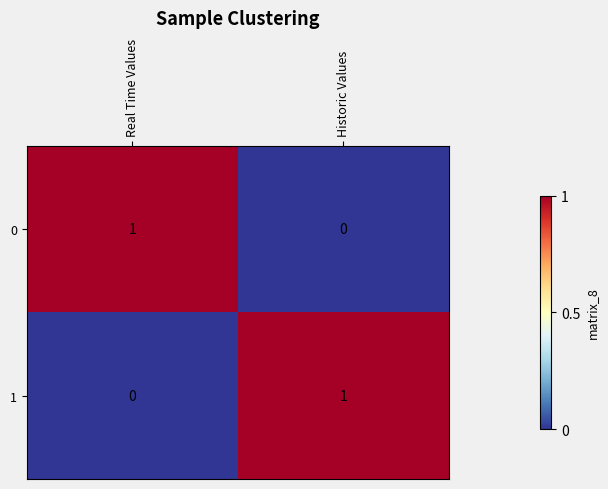

How many categories are shown in the chart?

2